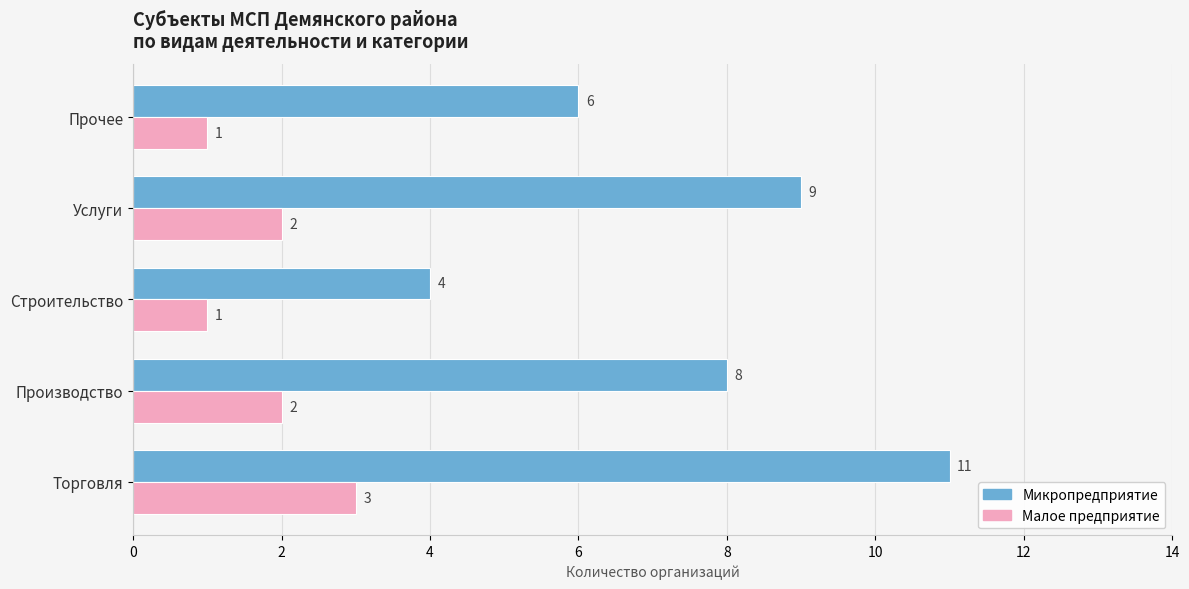

Rank the series by their average value, from highest to lowest.

Микропредприятие, Малое предприятие